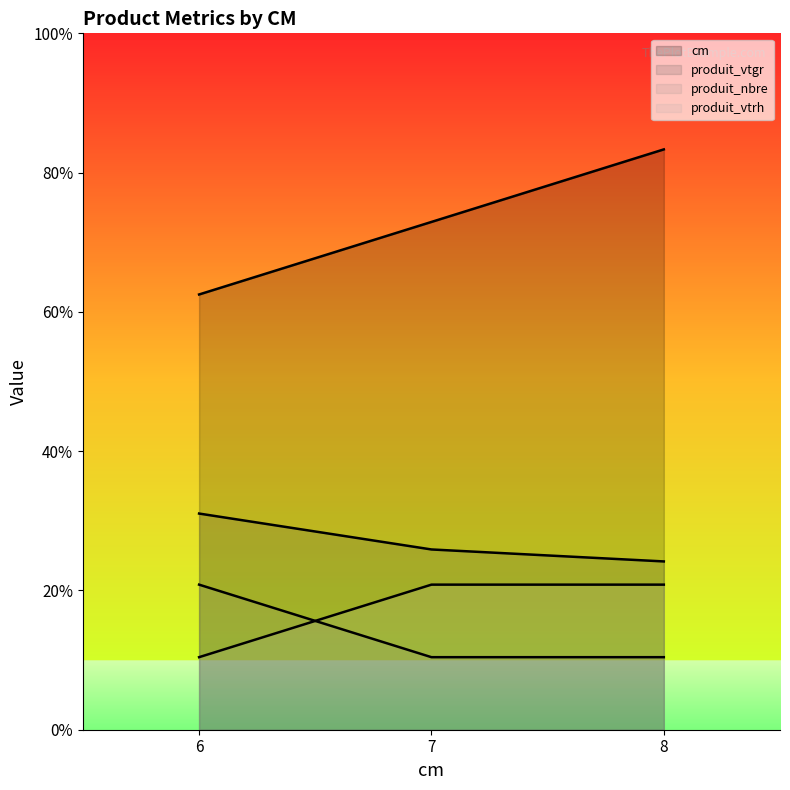

Is the value of cm at 7 greater than the value of produit_vtgr at 7?

Yes